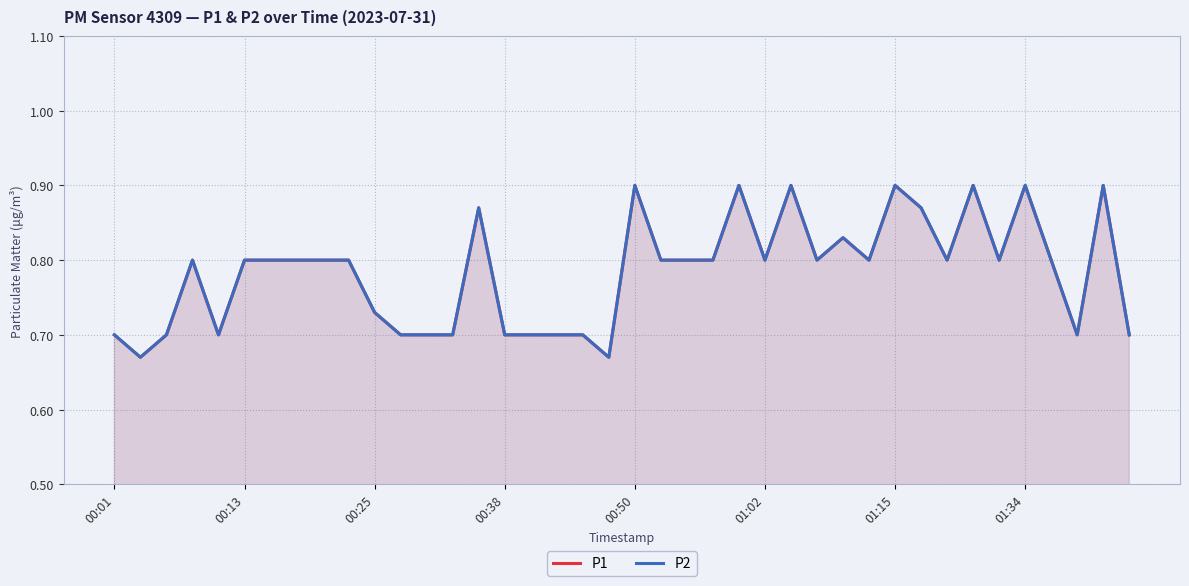

True or false: P2 and P1 intersect in this chart.

False